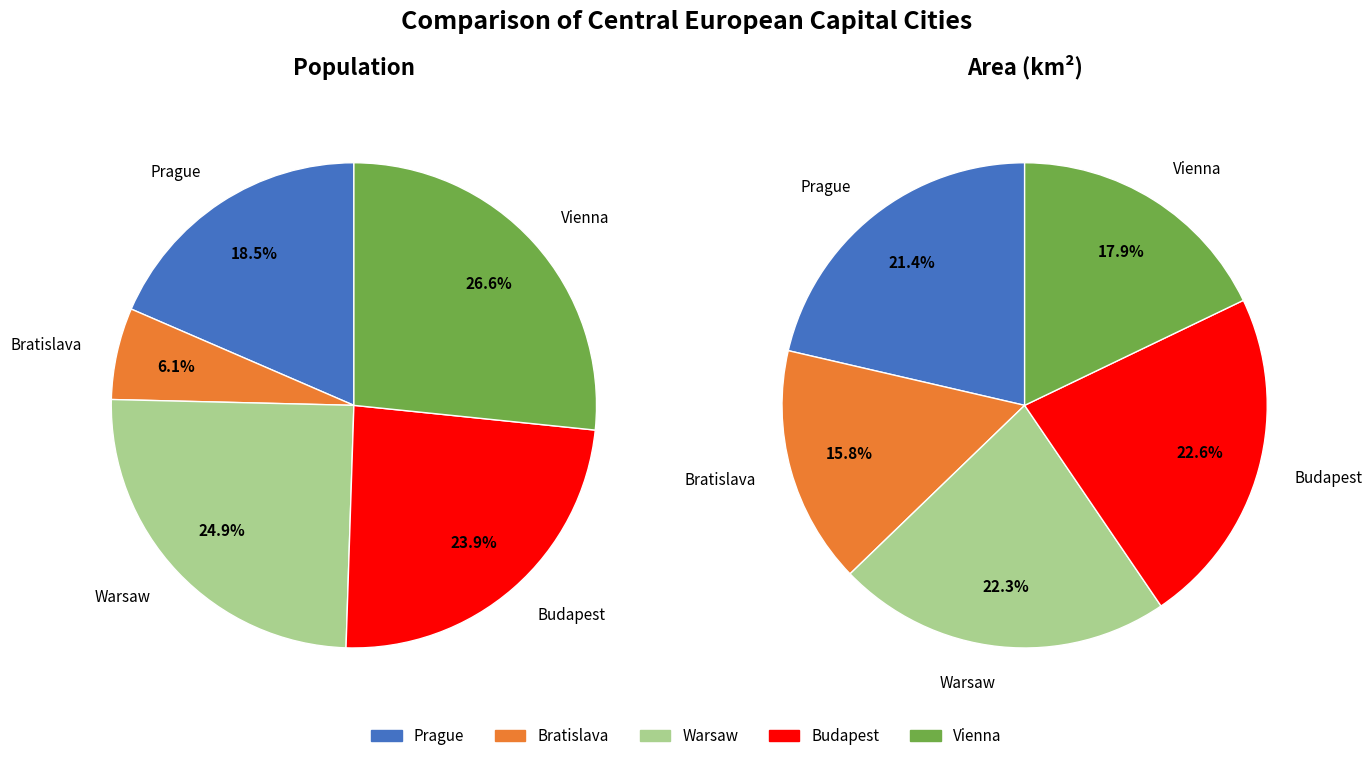

What is the change in value from Bratislava to Vienna?

+1480001